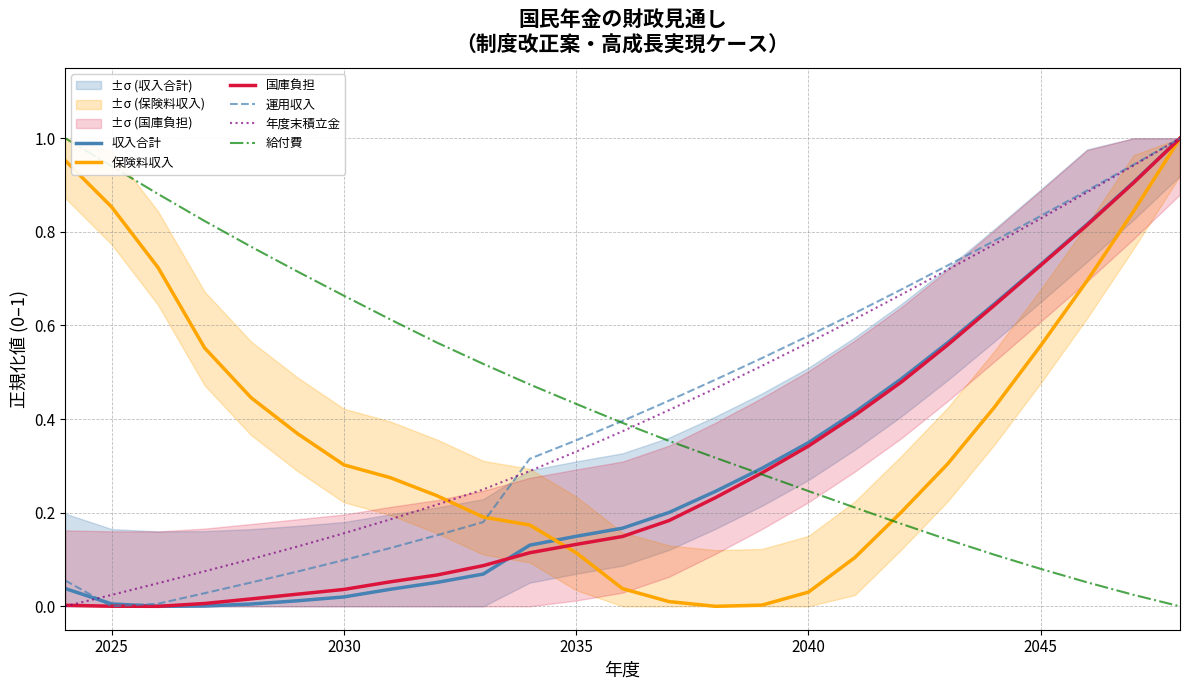

True or false: 国庫負担 has a value of 0.5 at 2045.

False